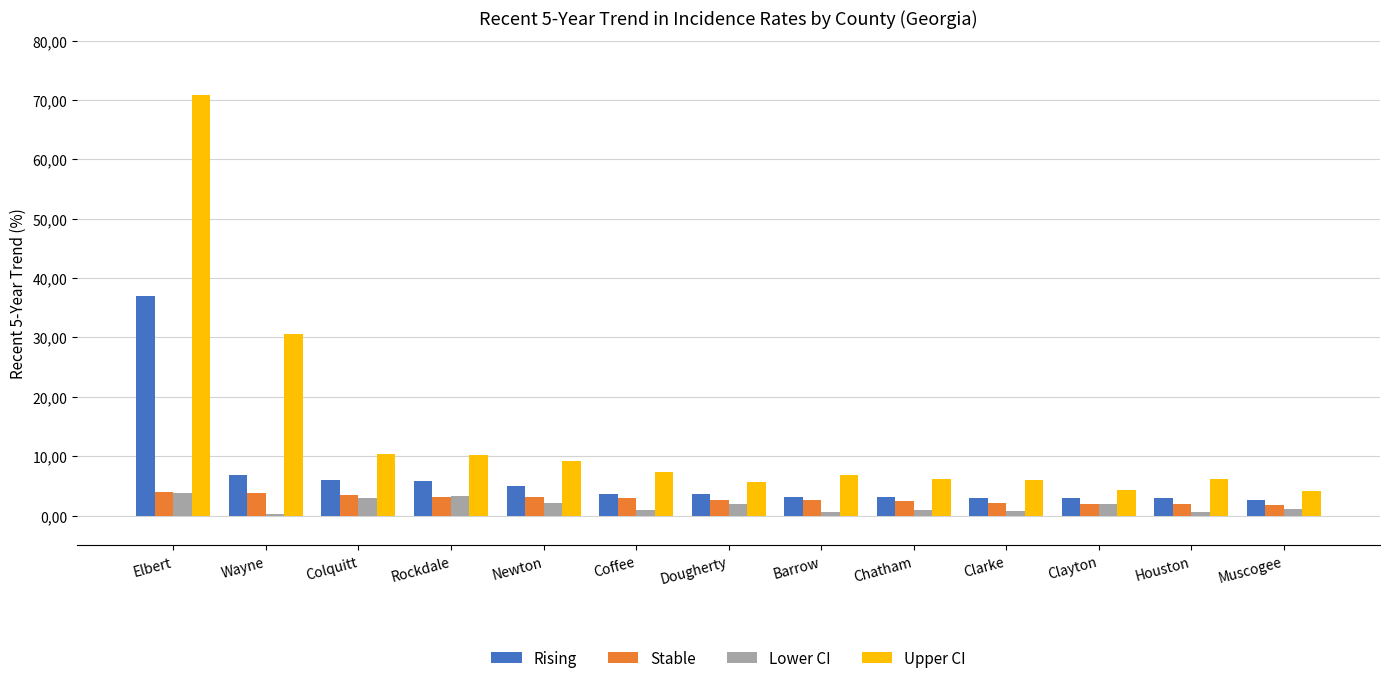

What are all the series names shown in the legend?

Rising, Stable, Lower CI, Upper CI